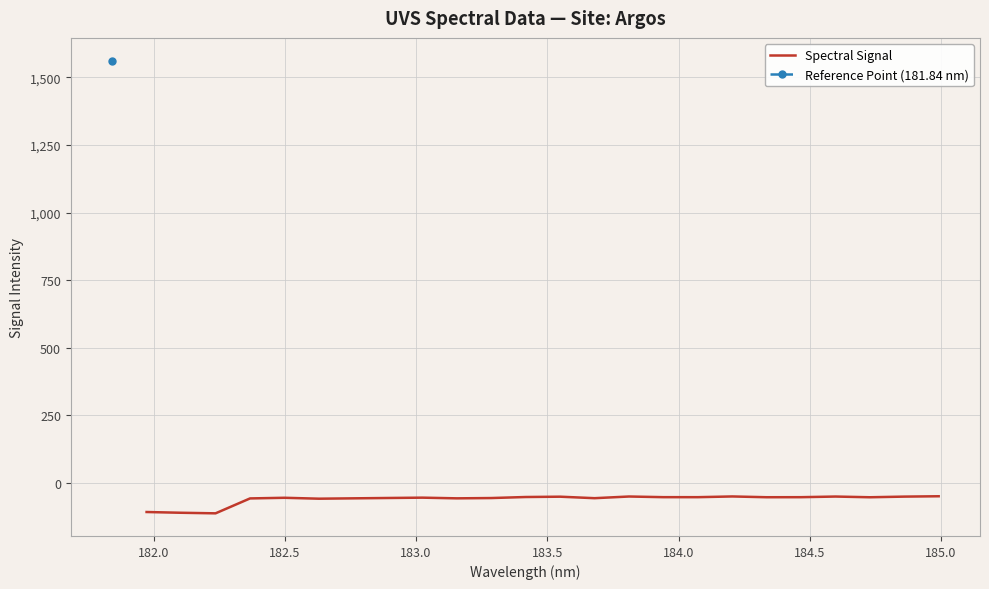

What is the lowest value of the Spectral Signal series?

-112.4